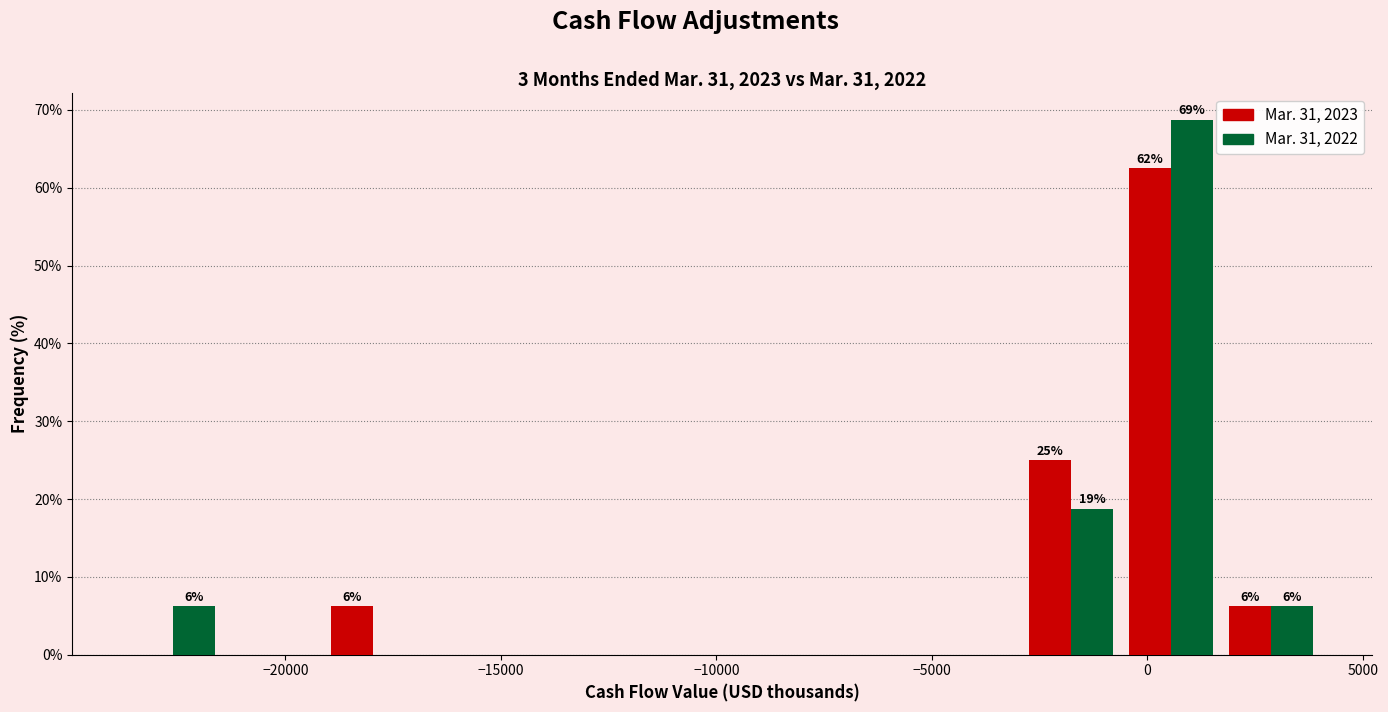

In the Mar. 31, 2022 series, which range on the x-axis has the tallest bar?

-500 to 1500